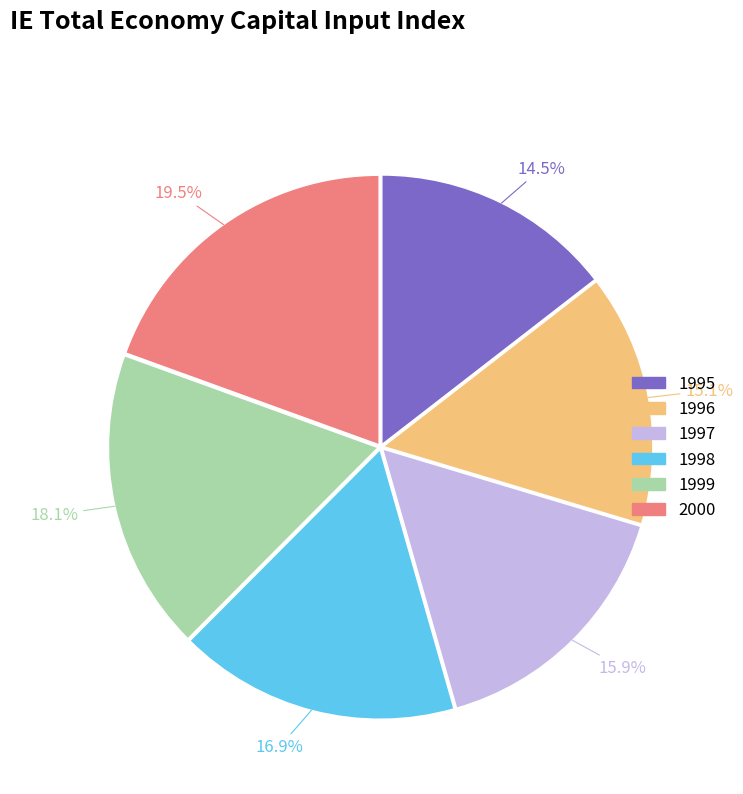

Does any single category account for the majority?

No